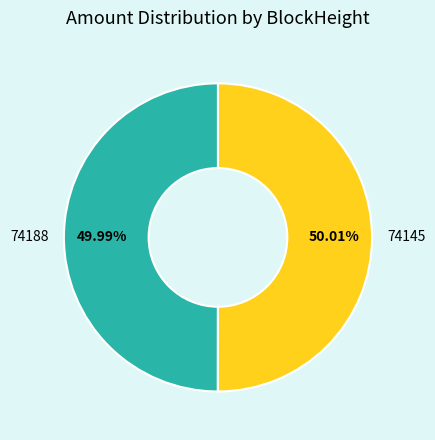

Combined, do 74188 and 74145 account for over 50%?

Yes